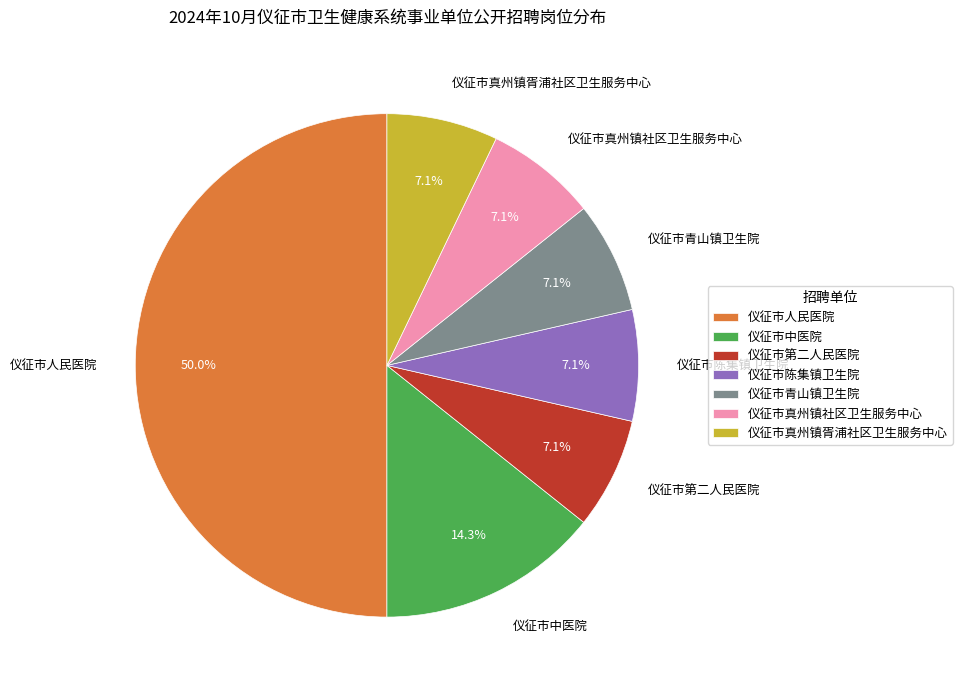

To the nearest percent, what portion does 仪征市真州镇胥浦社区卫生服务中心 represent?

7%